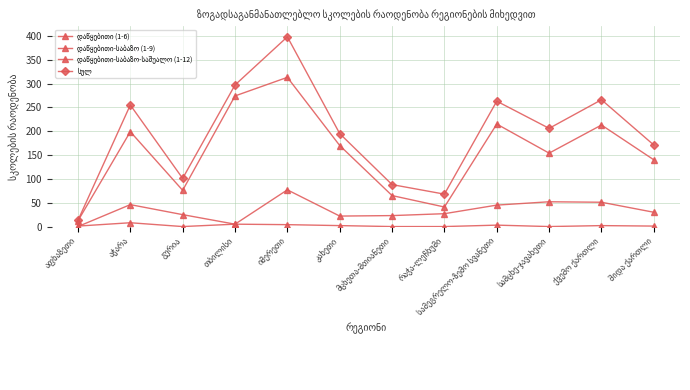

Reading left to right, transcribe all the data shown in this chart.

დაწყებითი (1-6): 1	8	0	5	4	2	0	0	3	0	2	1
დაწყებითი-საბაზო (1-9): 0	46	25	5	77	22	23	27	45	52	51	30
დაწყებითი-საბაზო-საშუალო (1-12): 12	199	76	274	313	170	65	41	215	154	213	140
სულ: 13	255	101	297	398	195	88	68	263	206	266	171